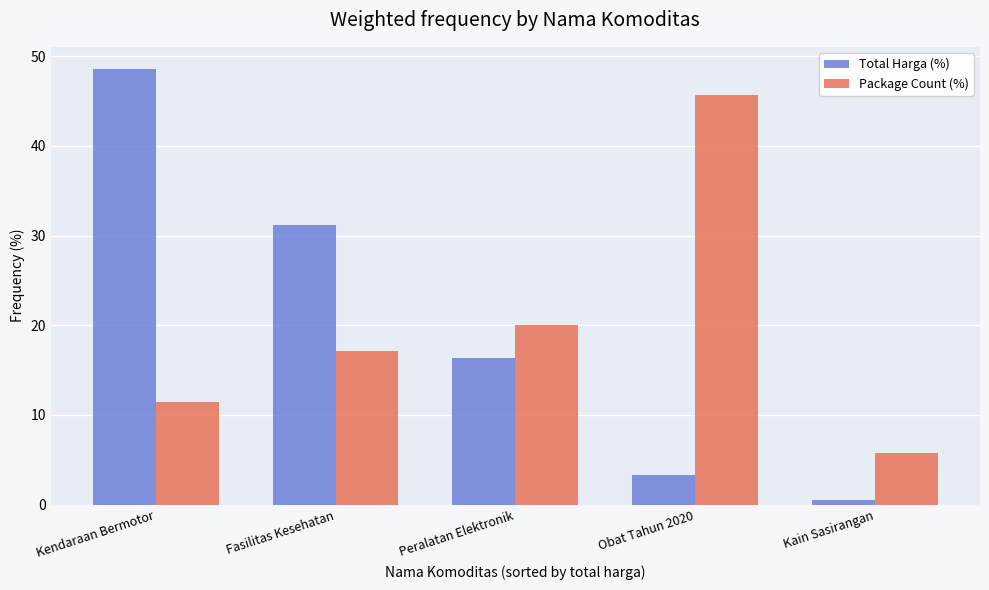

Which series has the widest spread of values?

Total Harga (%)